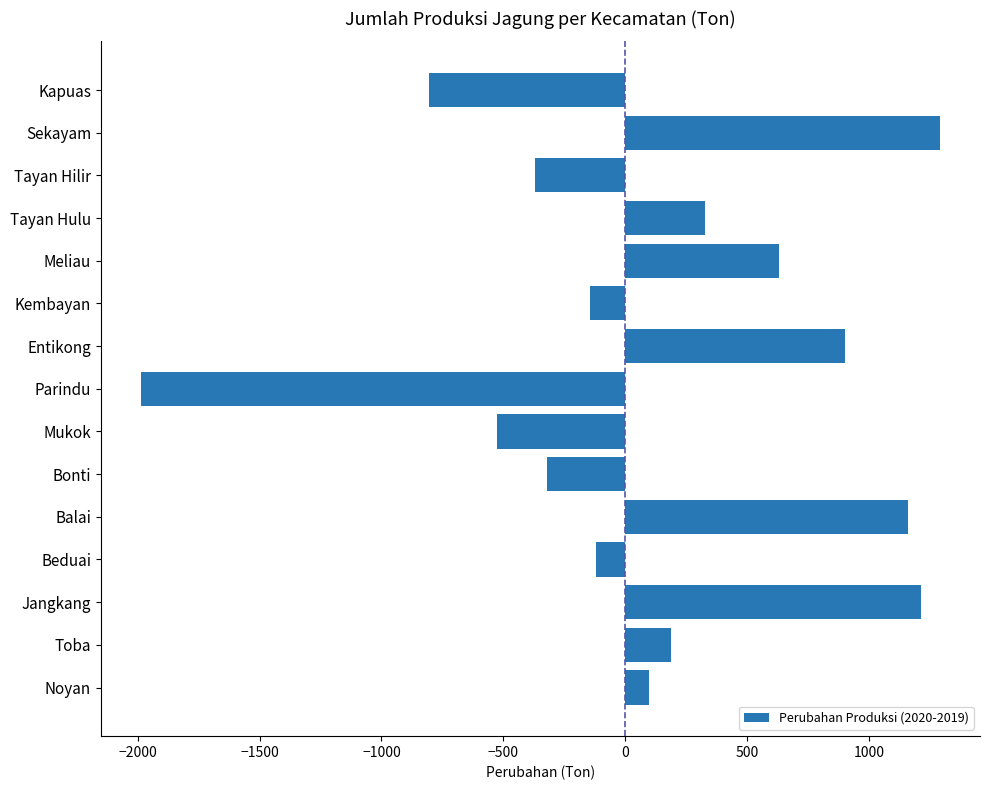

What is the ratio of the value at Tayan Hulu to the value at Sekayam?

0.3